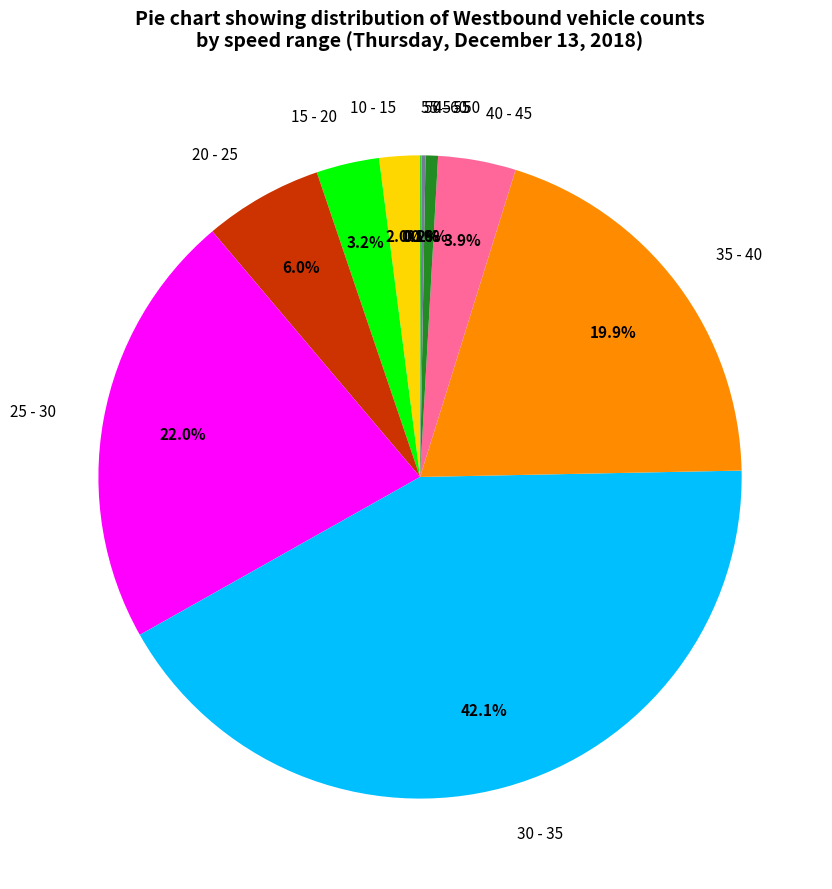

What percentage do 25 - 30 and 30 - 35 together represent?

64.1%